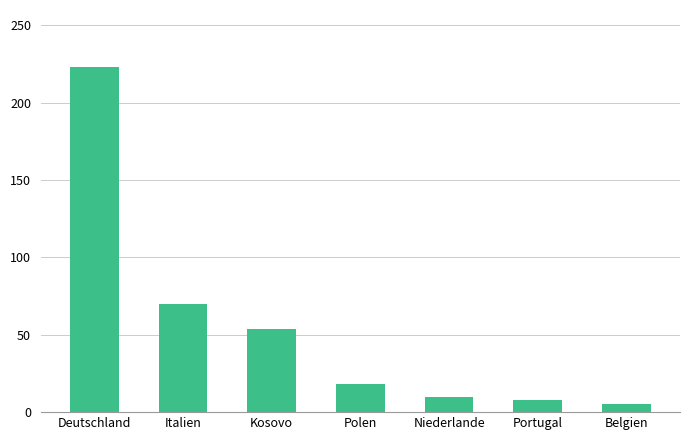

At which label is the value closest to 114?

Italien